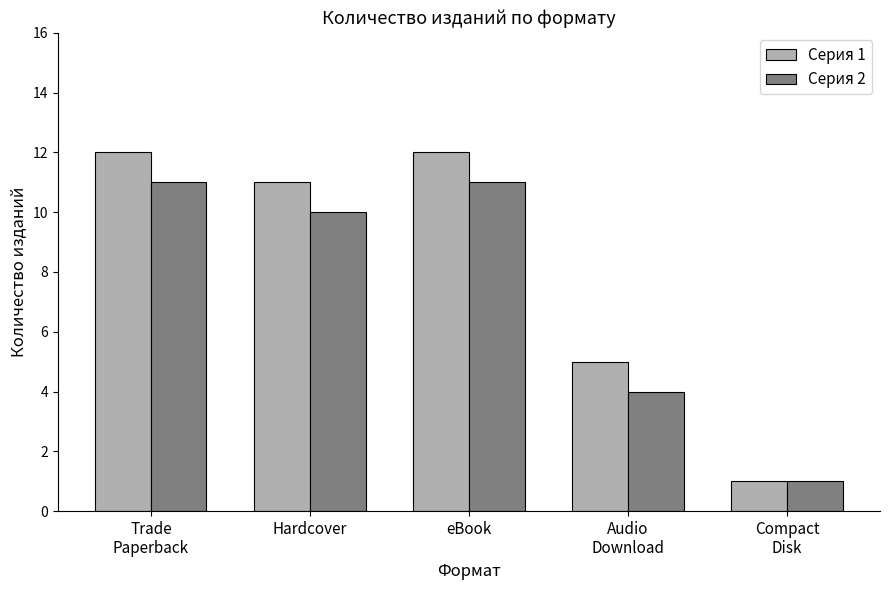

How many values in the Серия 2 series are below 10?

2